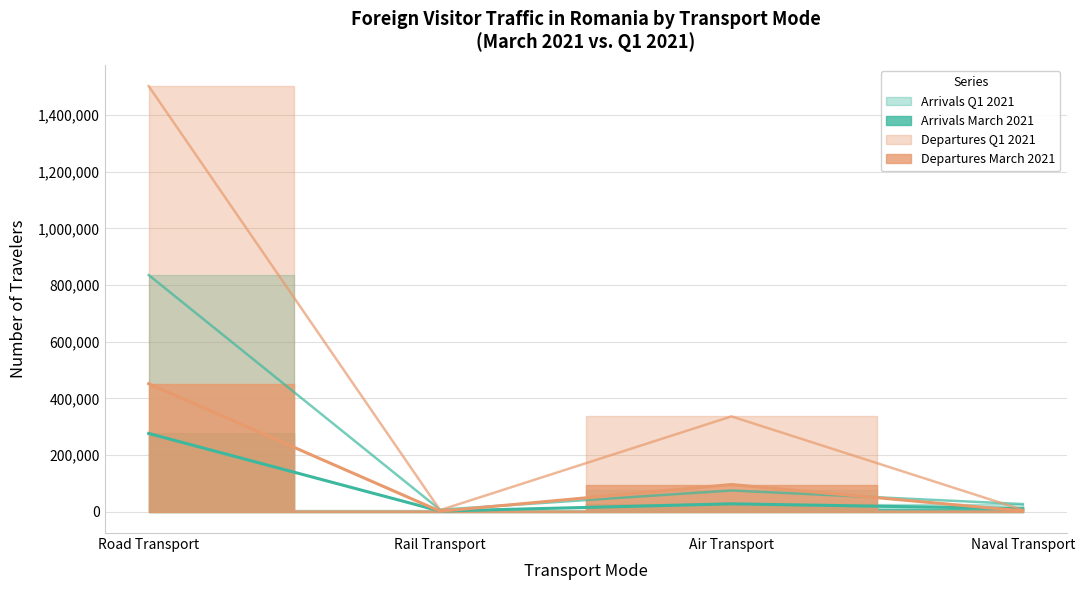

What is the label of the 1st point from the left?

Road Transport